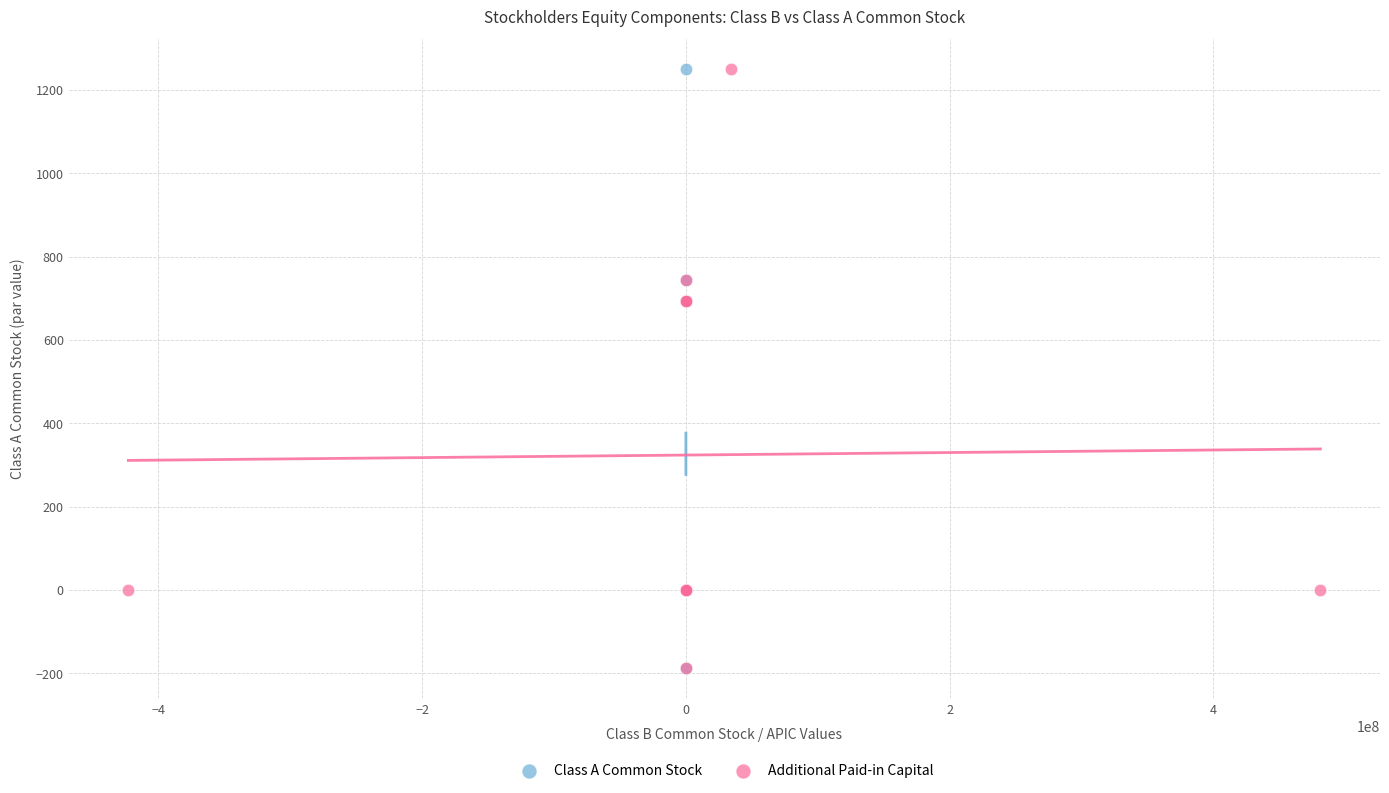

What are all the series names shown in the legend?

Class A Common Stock, Additional Paid-in Capital